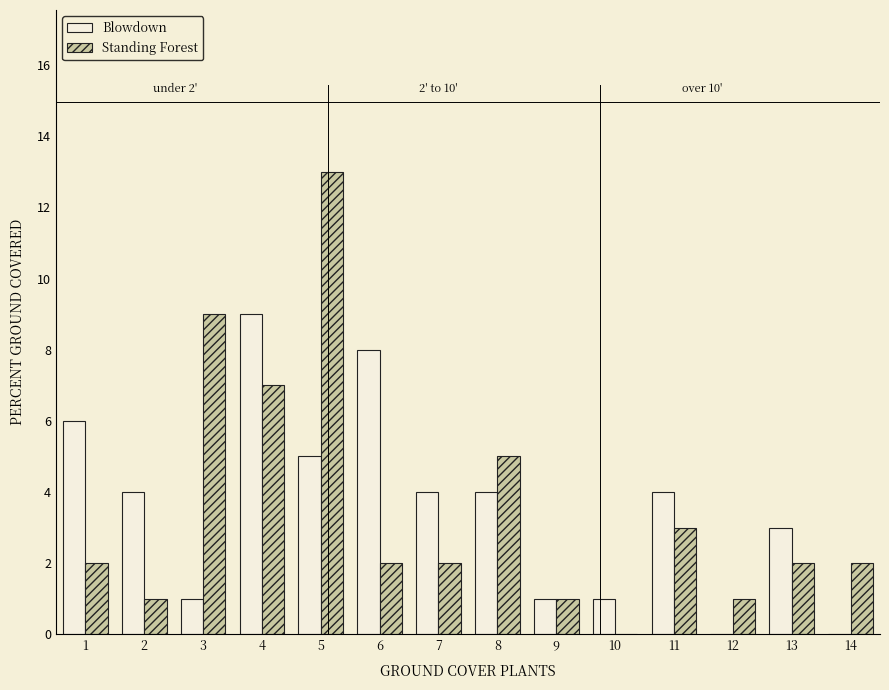

Reading left to right, transcribe all the data shown in this chart.

Blowdown: 1=6	2=4	3=1	4=9	5=5	6=8	7=4	8=4	9=1	10=1	11=4	12=0	13=3	14=0
Standing Forest: 1=2	2=1	3=9	4=7	5=13	6=2	7=2	8=5	9=1	10=0	11=3	12=1	13=2	14=2